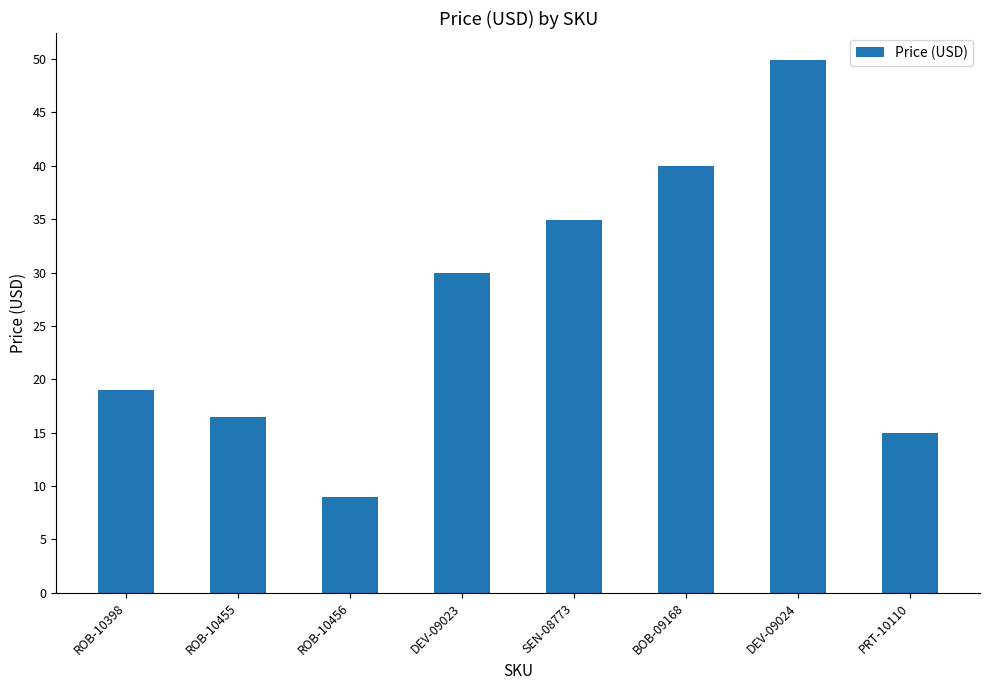

What is the greatest value displayed?

50.0